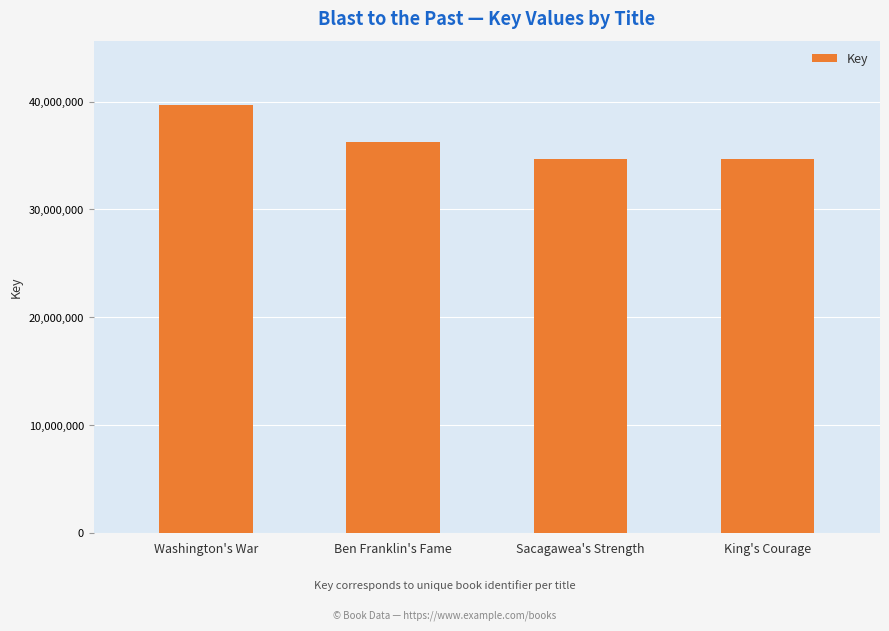

Where is the data nearest to the value 37152771?

Ben Franklin's Fame